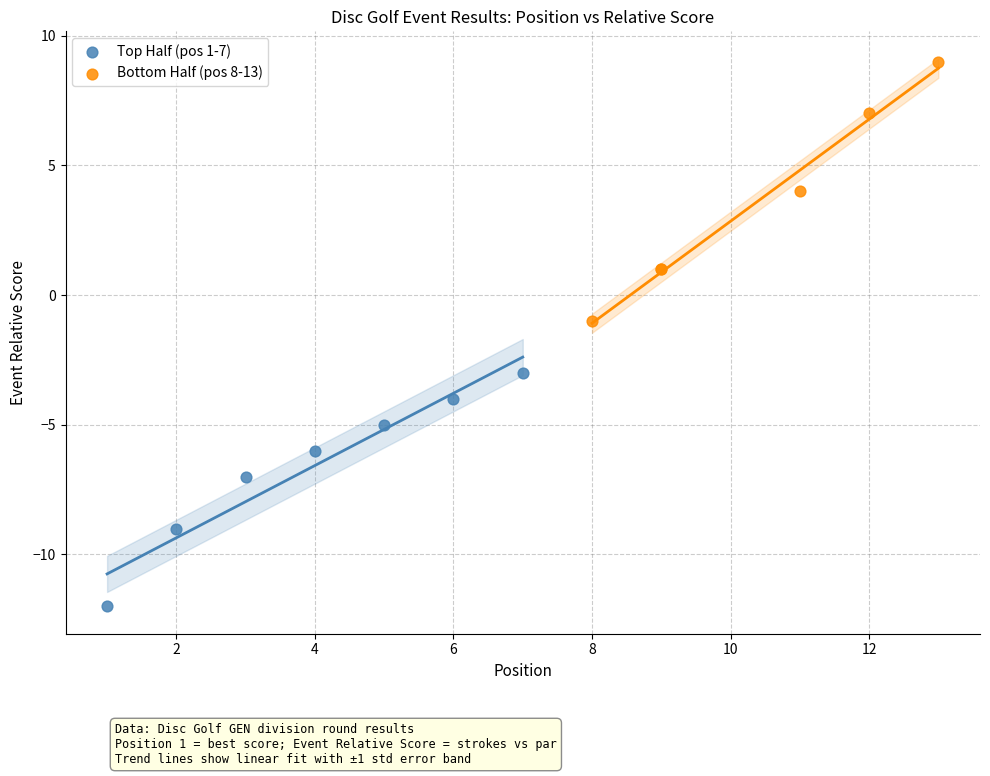

Which series has the largest Y range (max minus min)?

Bottom Half (pos 8-13)